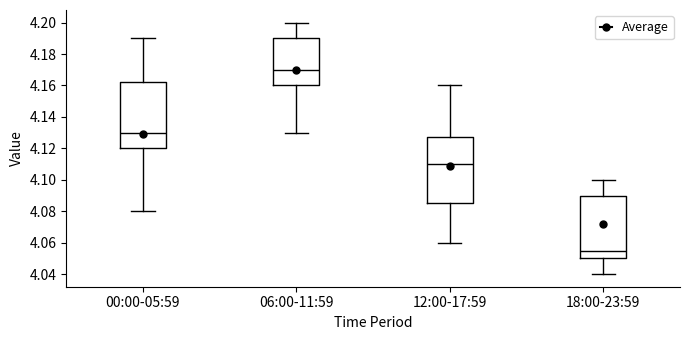

Reading left to right, read every box against the y-axis: the position of its median line, the range the box covers, and the ends of its whiskers. The values are not printed on the chart, so give them approximately, as read against the axis.

00:00-05:59: median 4.130, box 4.120 to 4.162, whiskers 4.080 to 4.190
06:00-11:59: median 4.170, box 4.160 to 4.190, whiskers 4.130 to 4.200
12:00-17:59: median 4.110, box 4.086 to 4.128, whiskers 4.060 to 4.160
18:00-23:59: median 4.056, box 4.050 to 4.090, whiskers 4.040 to 4.100